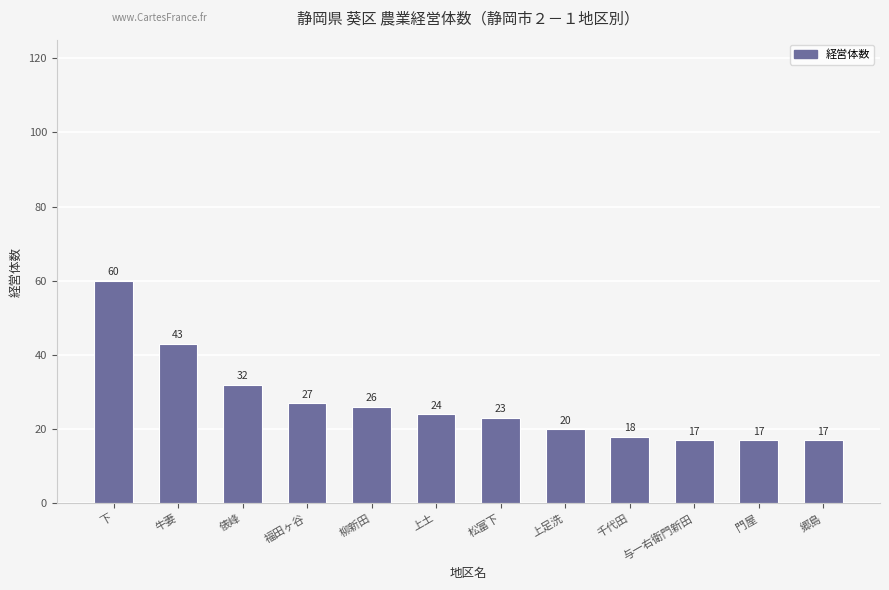

Where is the data nearest to the value 38?

牛妻